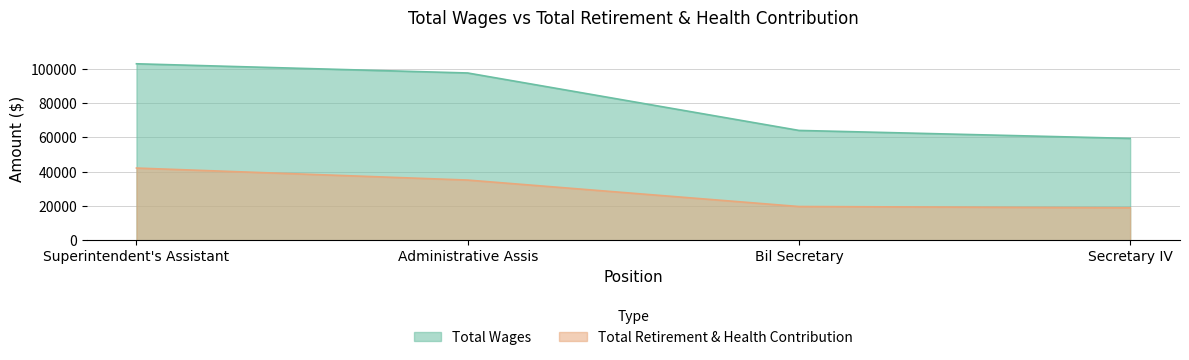

List the series in order of their overall mean, lowest first.

Total Retirement & Health Contribution, Total Wages